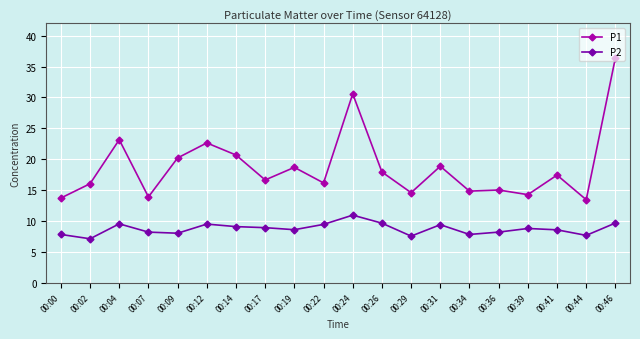

What are all the series names shown in the legend?

P1, P2